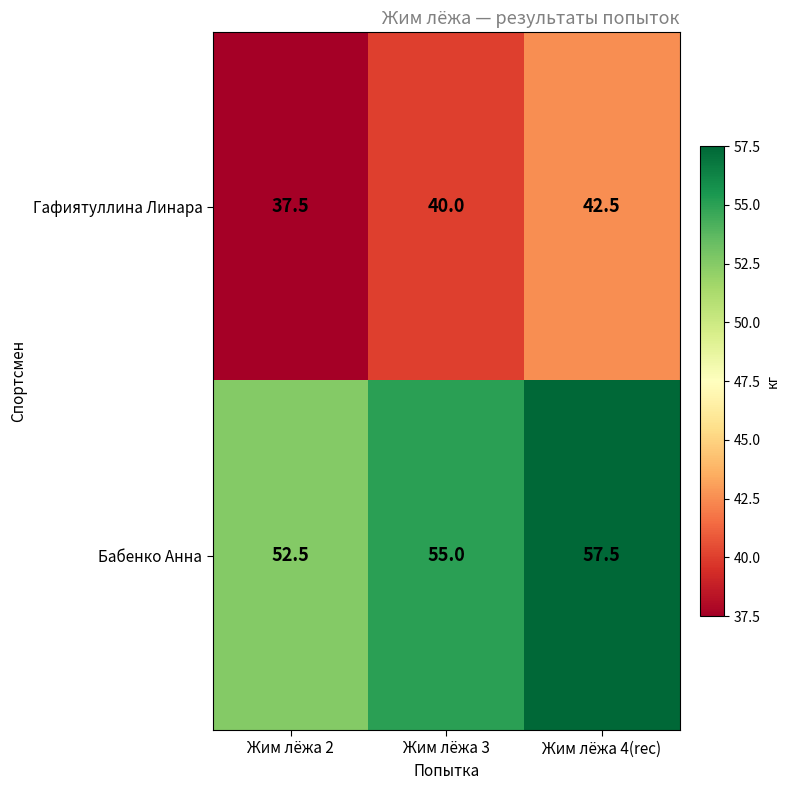

At how many categories does at least one series exceed 37?

3